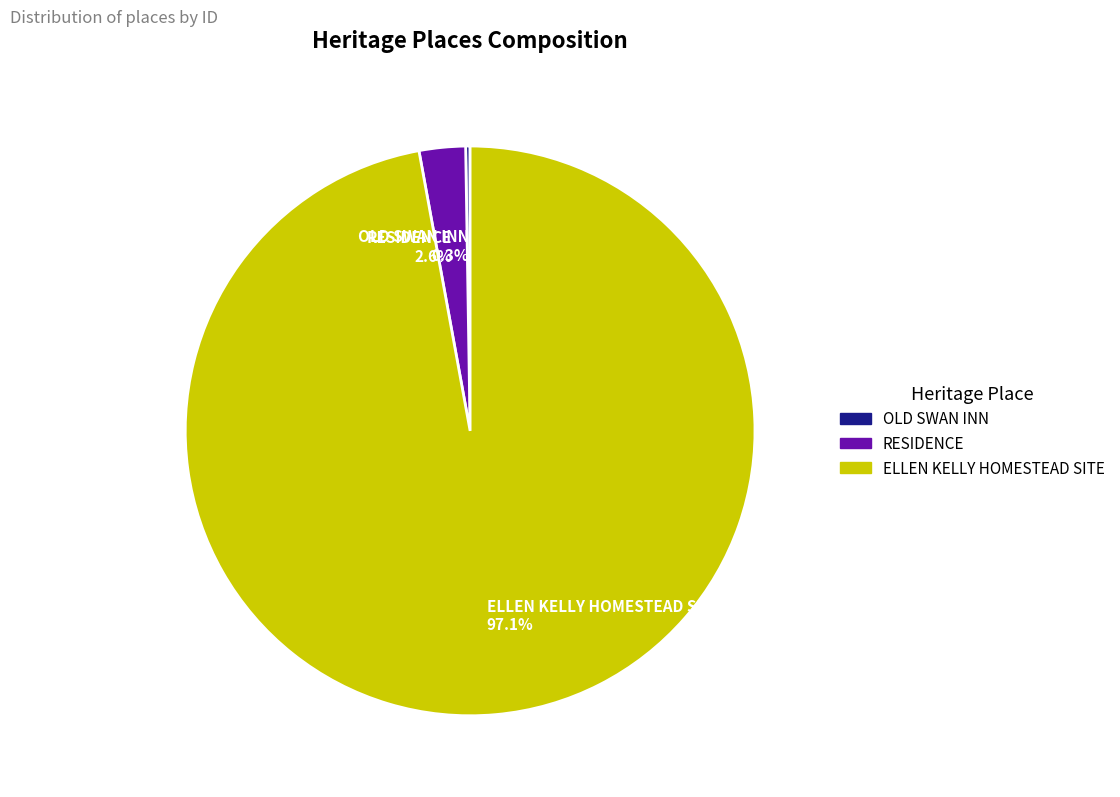

Does any single category account for the majority?

Yes